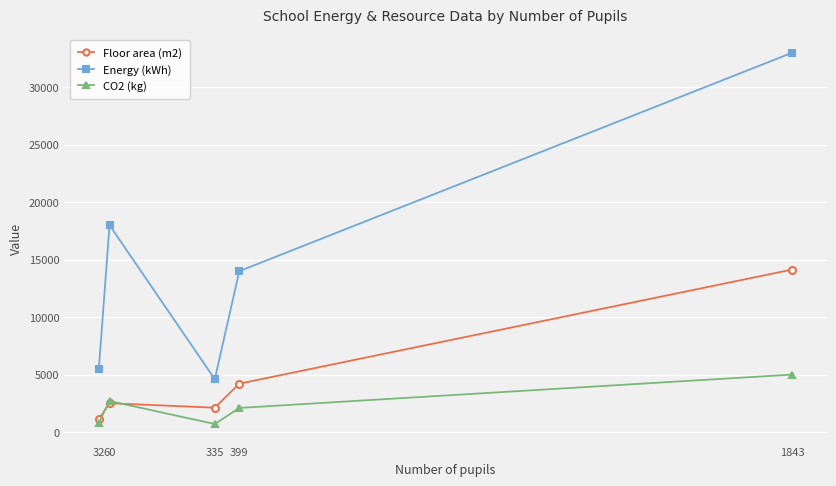

After their last crossing, which series has the higher values: CO2 (kg) or Floor area (m2)?

Floor area (m2)